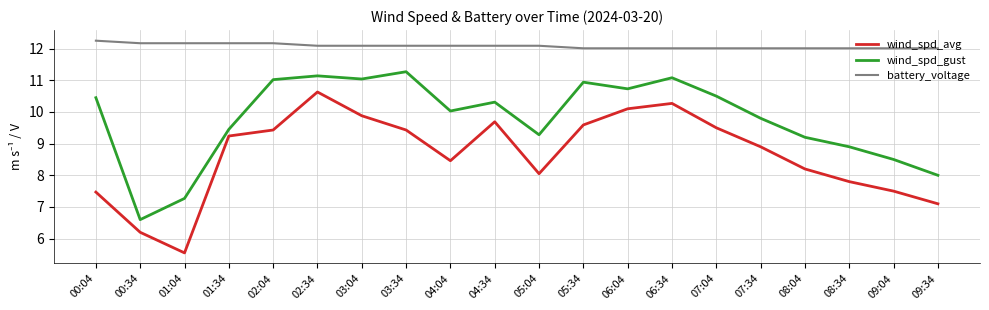

Does the chart have visible grid lines?

Yes